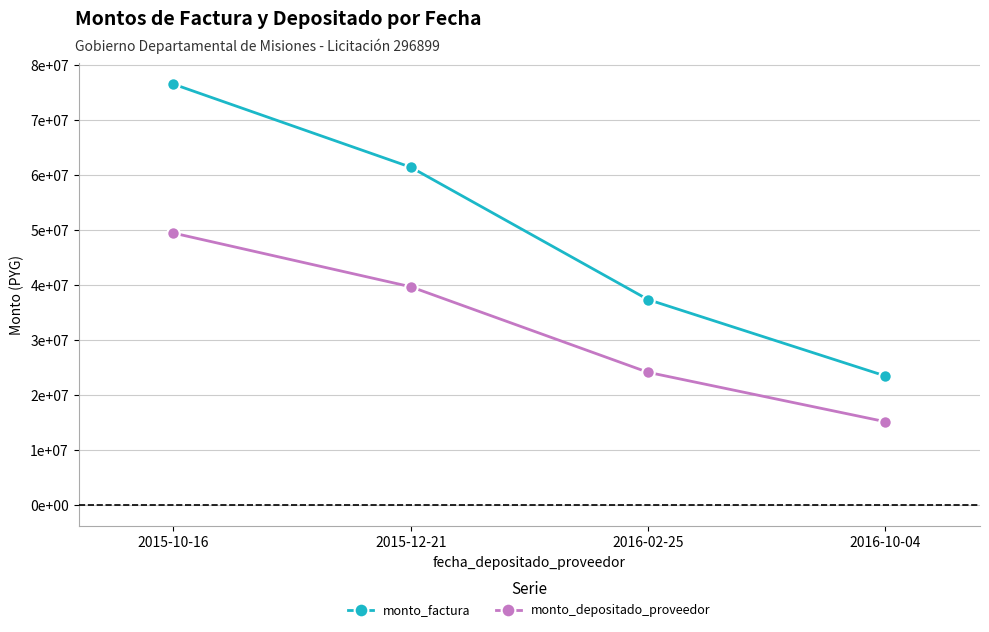

Is the value of monto_factura at 2015-10-16 greater than the value of monto_depositado_proveedor at 2016-10-04?

Yes